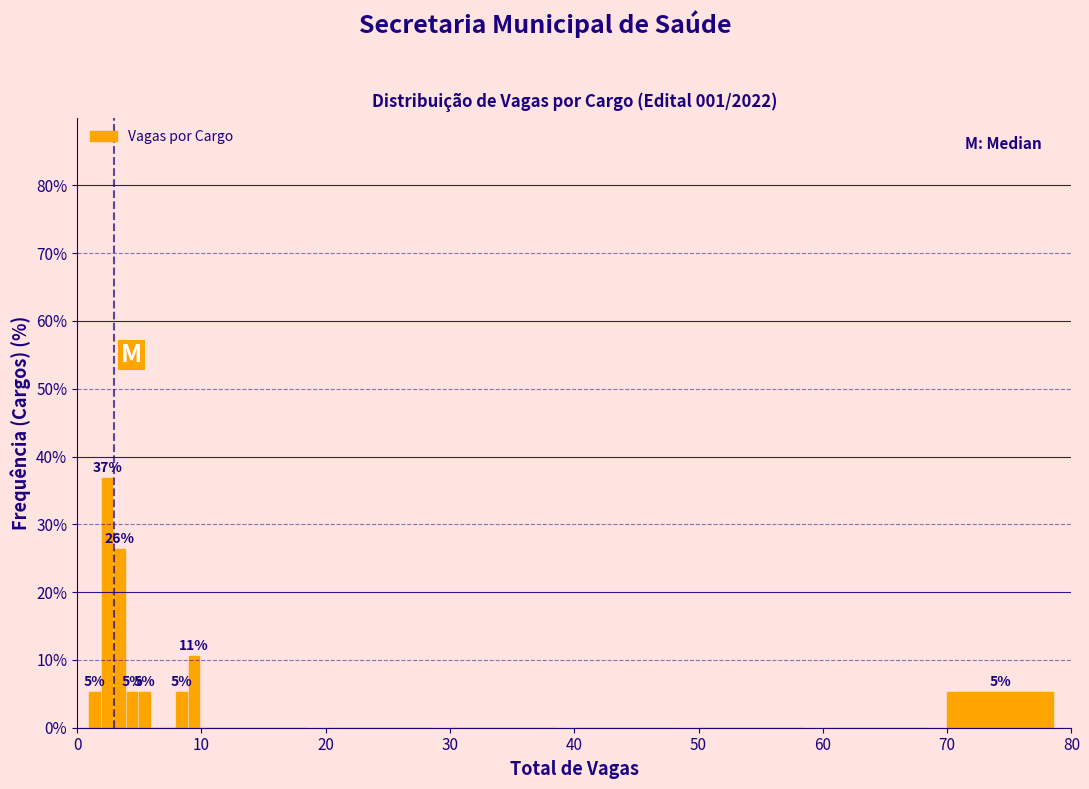

Around what value on the x-axis is the tallest bar? Give the approximate position of its centre, as read against the axis.

2